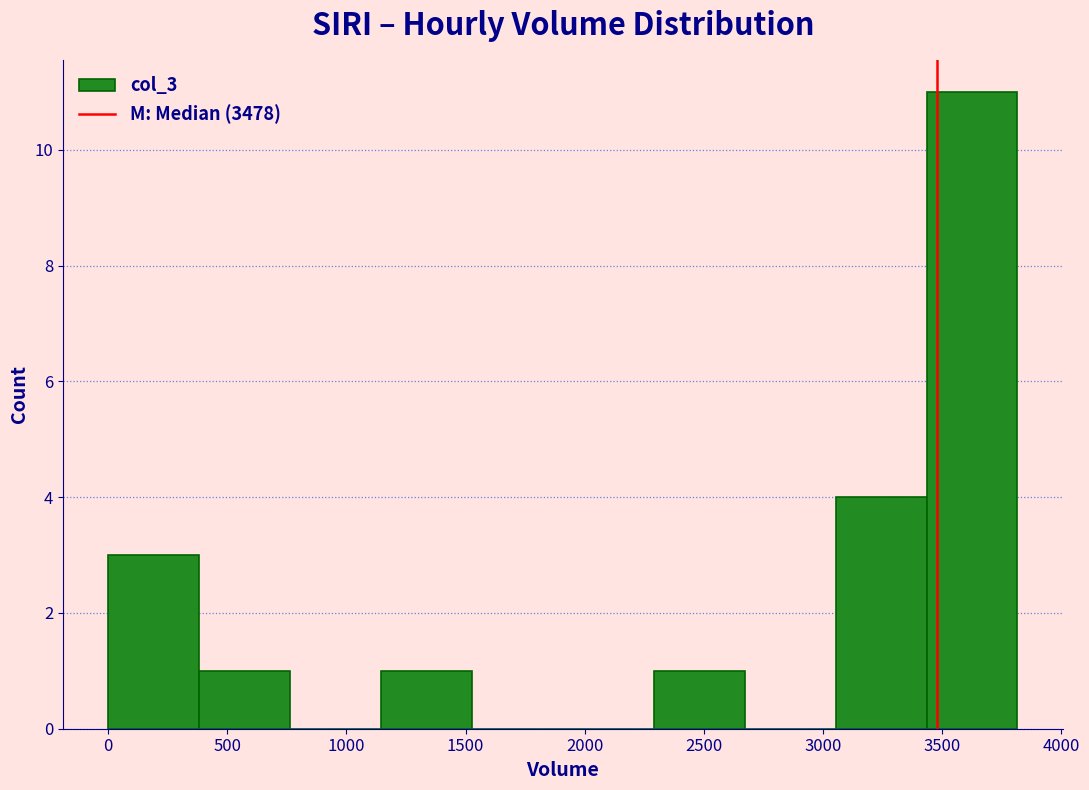

How tall is the bar that spans 0 to 400 on the x-axis? Neither the bar edges nor the heights are printed on the chart, so give them approximately, as read against the axes.

3